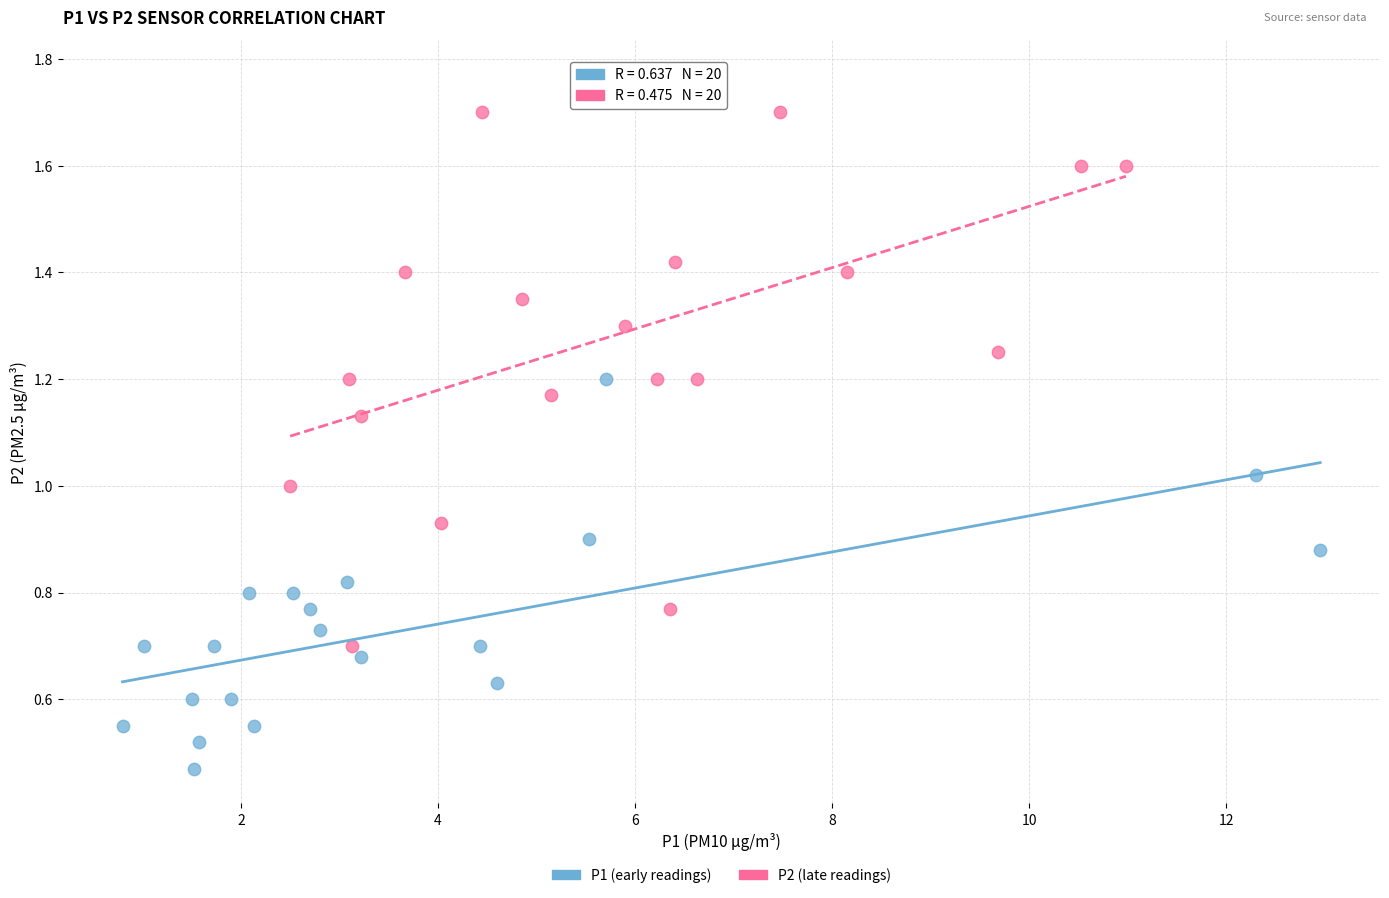

Which series reaches the maximum Y coordinate?

P2 (late readings)